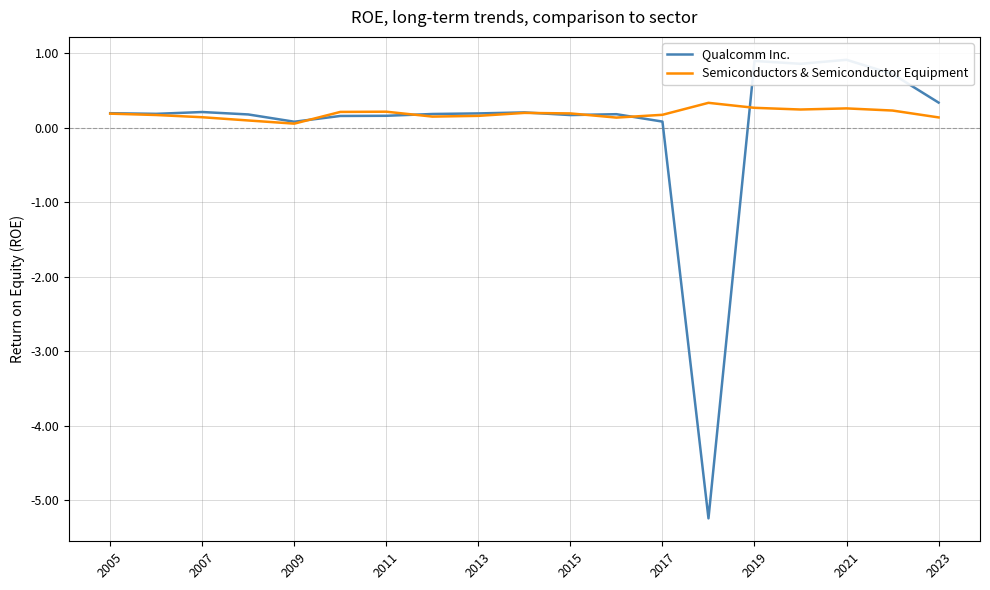

What is the difference between the maximum and minimum values in the Semiconductors & Semiconductor Equipment series?

0.3